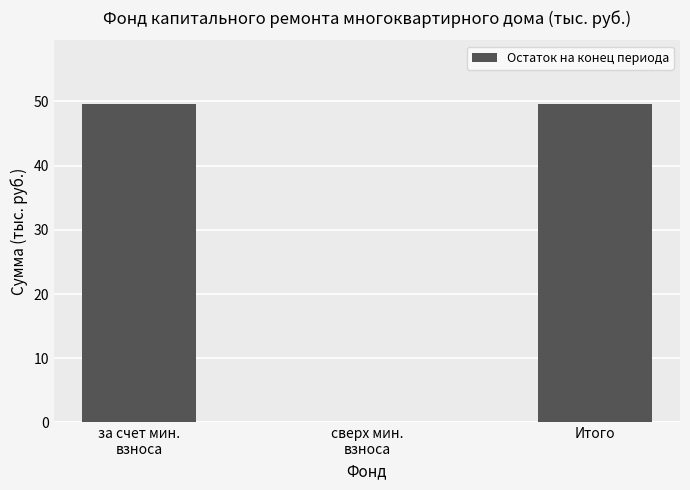

Reading left to right, transcribe all the data shown in this chart.

за счет мин.
взноса=49.6	сверх мин.
взноса=0.0	Итого=49.6